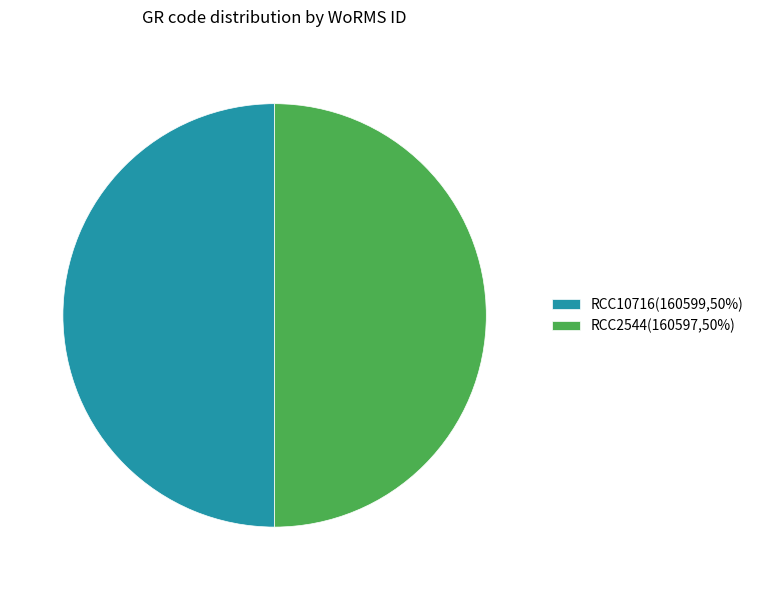

What is the ratio of the value at RCC10716(160599,50%) to the value at RCC2544(160597,50%)?

1.0